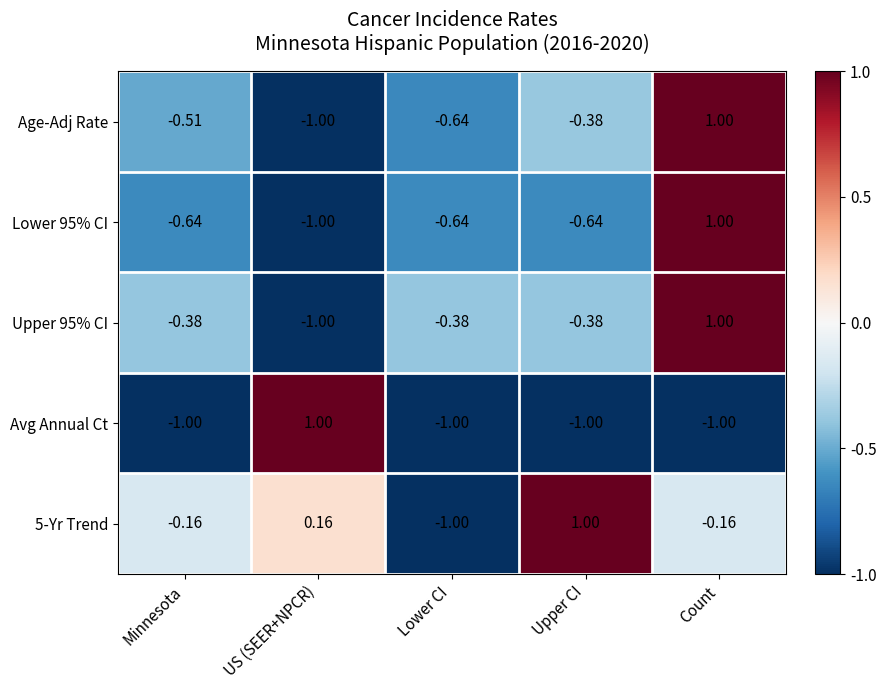

At which label does Lower 95% CI first exceed 0?

Count